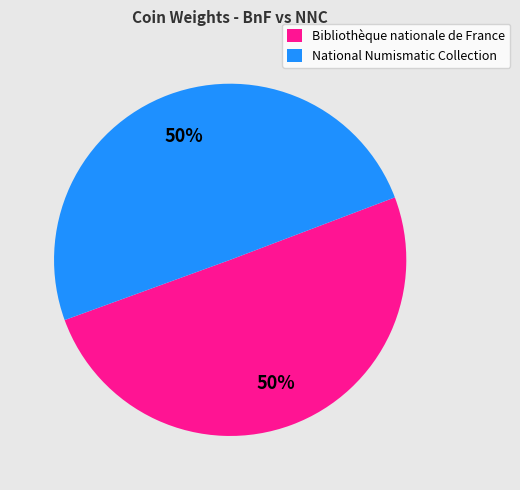

To the nearest percent, what is the average slice percentage?

50%